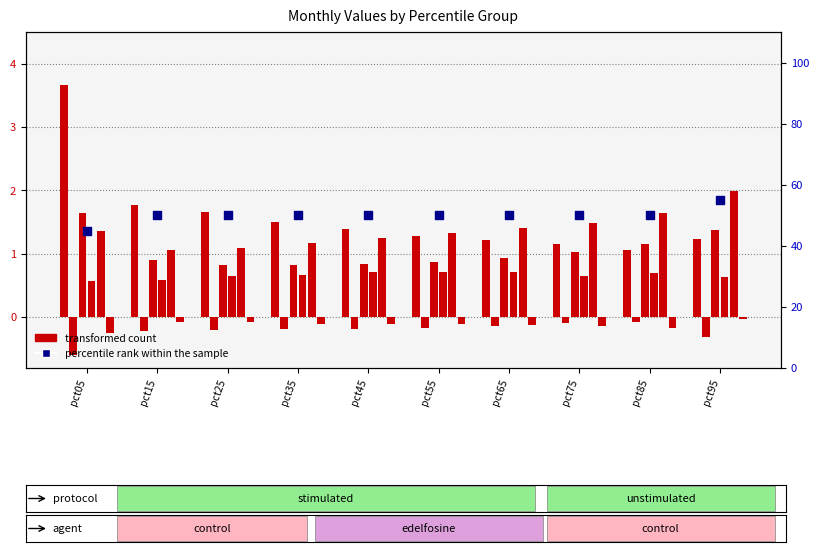

What is the total value across all series at pct65?

51.2